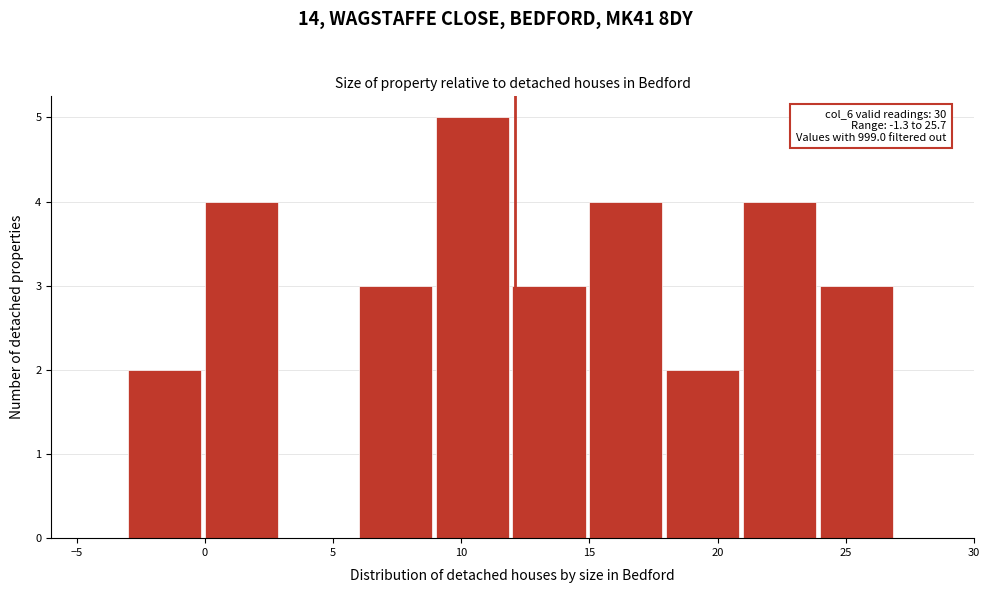

Which range on the x-axis has the tallest bar?

9 to 12